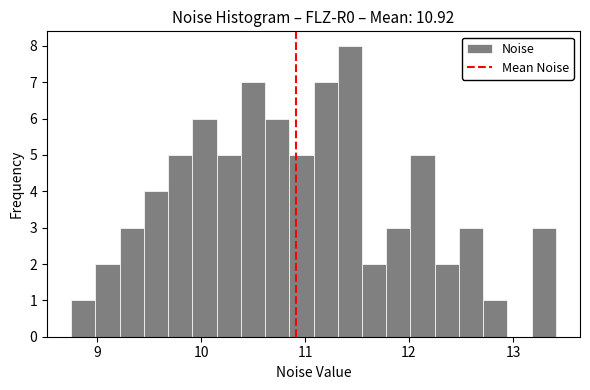

Around what value on the x-axis is the tallest bar? Give the approximate position of its centre, as read against the axis.

11.4